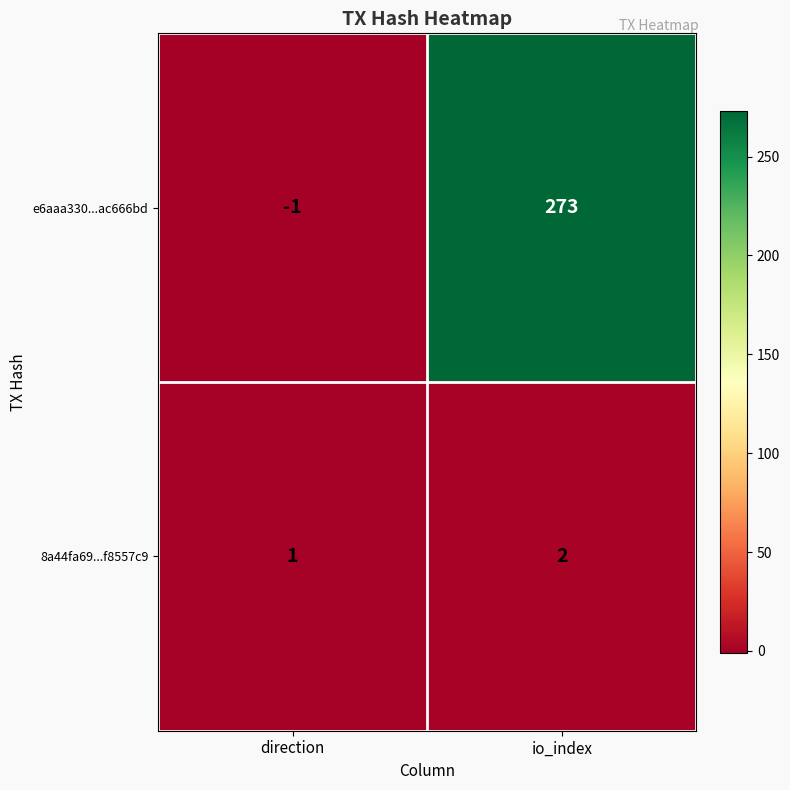

Between direction and io_index, which series saw the biggest shift?

e6aaa330...ac666bd